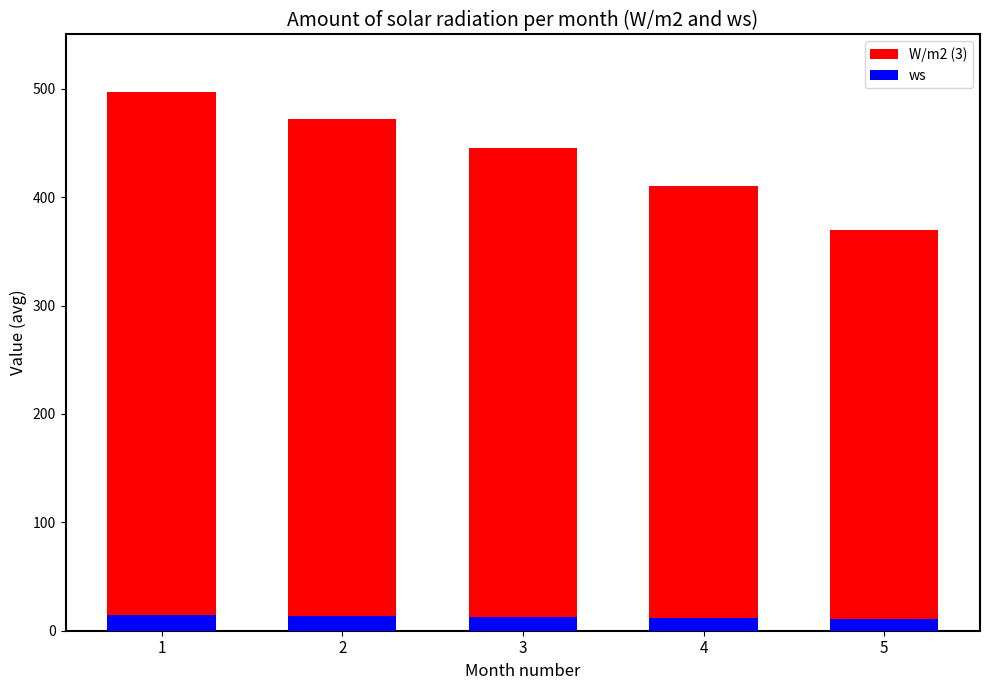

Reading left to right, extract all data points from this chart.

W/m2 (3): 497.0	472.5	445.0	410.0	370.0
ws: 14.2	13.6	12.8	12.0	11.1